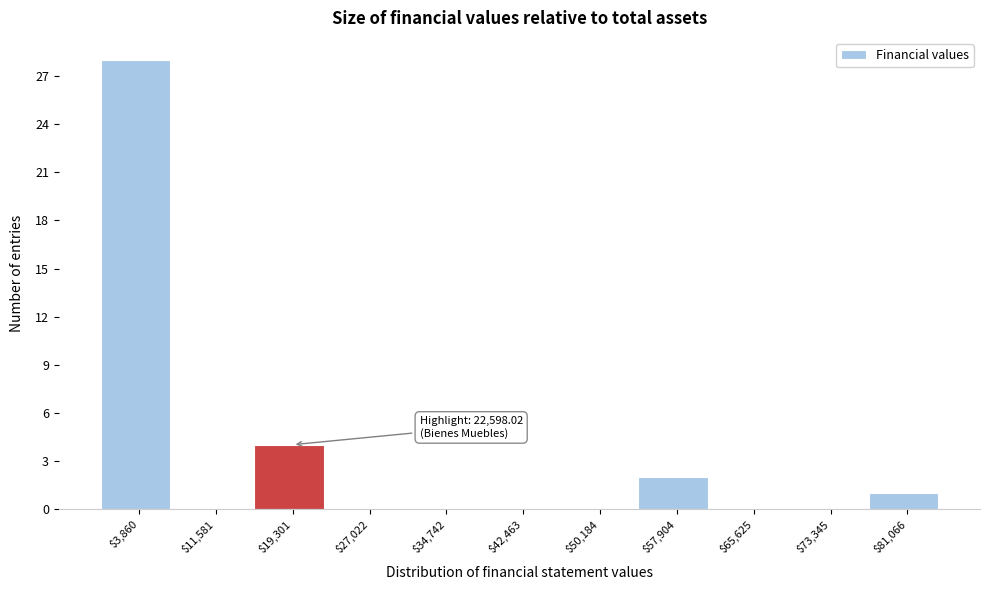

Over which range of the x-axis is the bar tallest?

0 to 8000